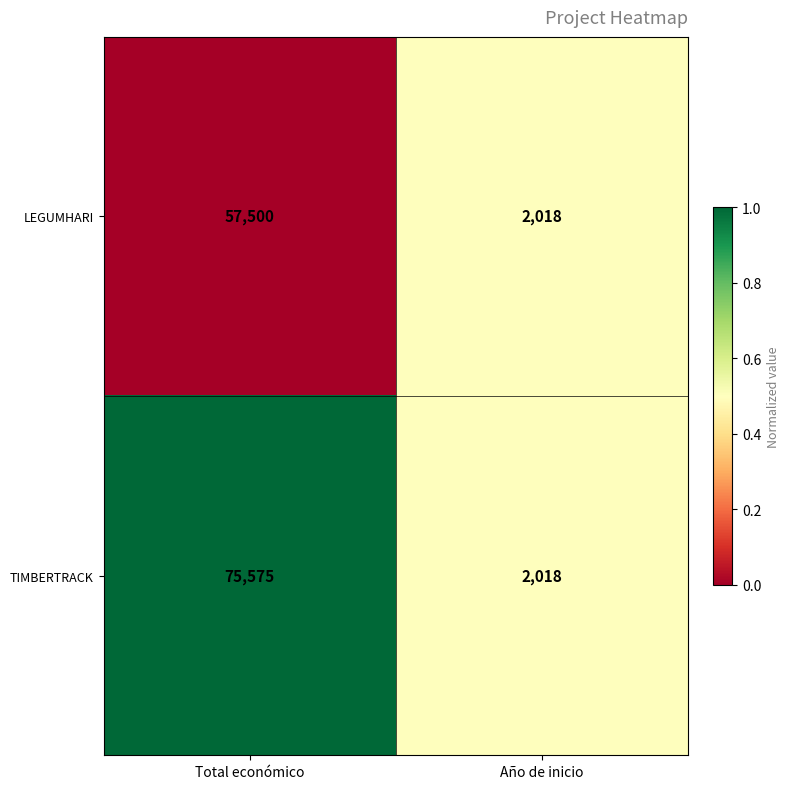

Reading left to right, extract all data points from this chart.

LEGUMHARI: 57500	2018
TIMBERTRACK: 75575	2018